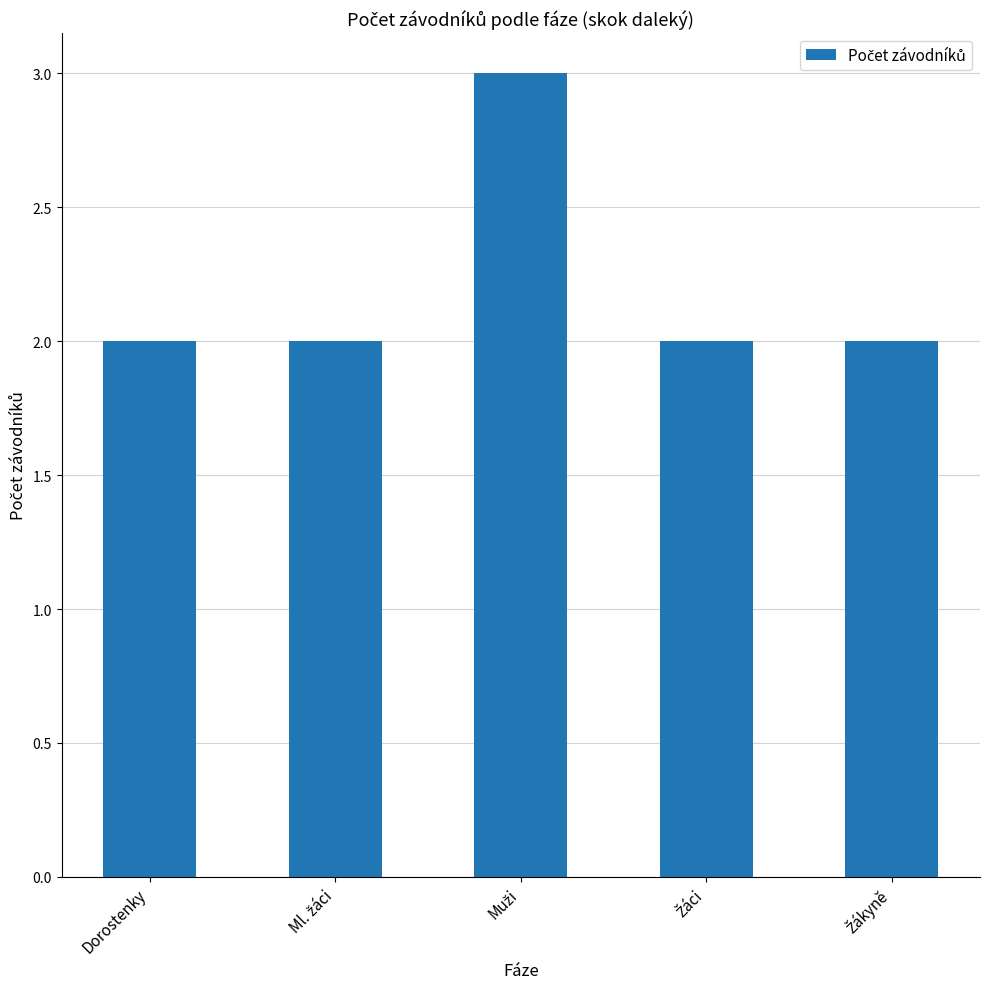

How many bars are there in total?

5